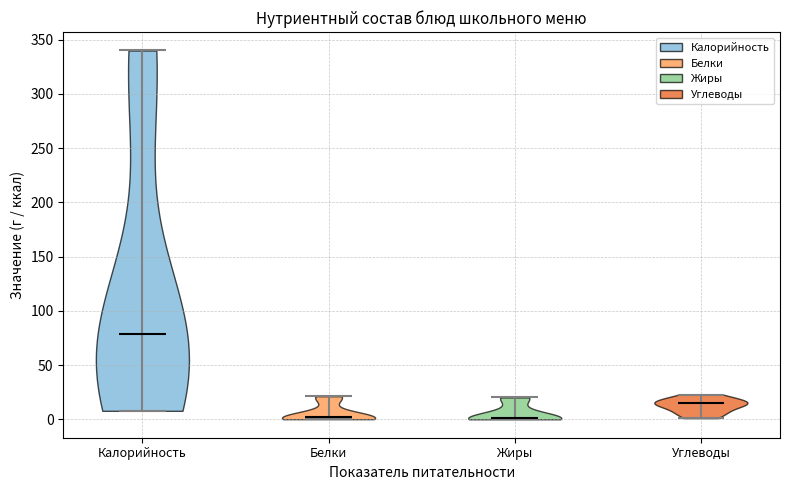

Reading left to right, read every violin against the y-axis: where its median line is, and the lowest and highest points it reaches. The values are not printed on the chart, so give them approximately, as read against the axis.

Калорийность: median line 80, lowest point 10, highest point 340
Белки: median line 0, lowest point 0, highest point 20
Жиры: median line 0, lowest point 0, highest point 20
Углеводы: median line 15, lowest point 0, highest point 25